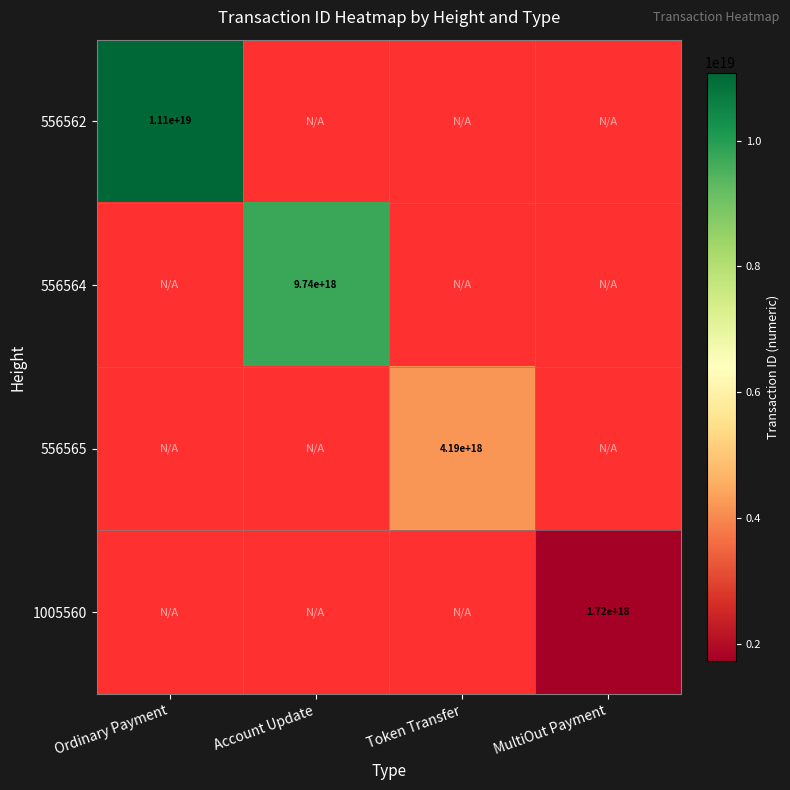

How many distinct data groups are displayed?

4